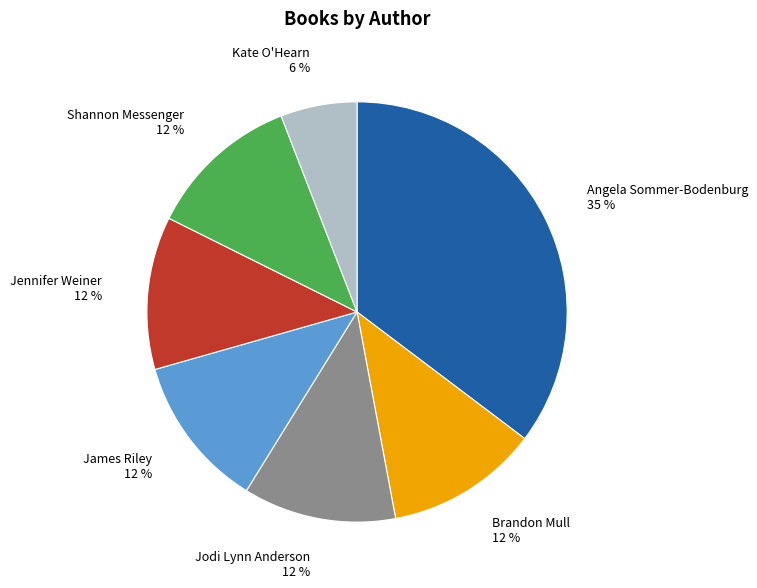

Which category has the smallest portion of the pie?

Kate O'Hearn